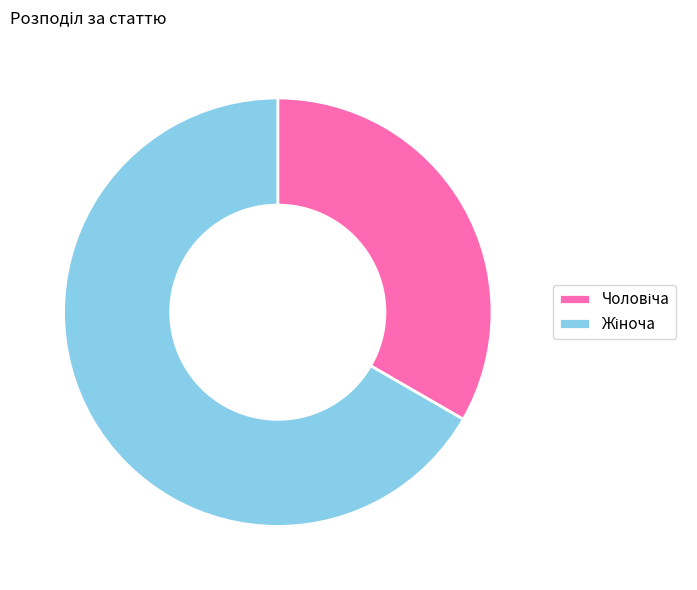

Is there a majority slice in this chart?

Yes